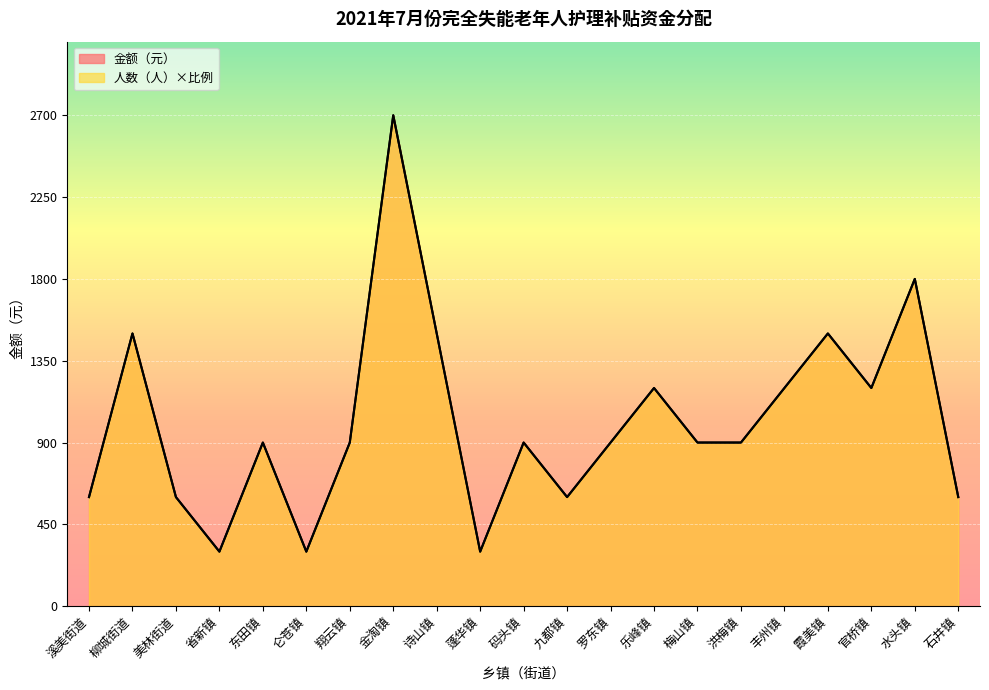

Rank the categories by 人数（人） value from highest to lowest.

金淘镇, 水头镇, 柳城街道, 诗山镇, 霞美镇, 乐峰镇, 丰州镇, 官桥镇, 东田镇, 翔云镇, 码头镇, 罗东镇, 梅山镇, 洪梅镇, 溪美街道, 美林街道, 九都镇, 石井镇, 省新镇, 仑苍镇, 蓬华镇